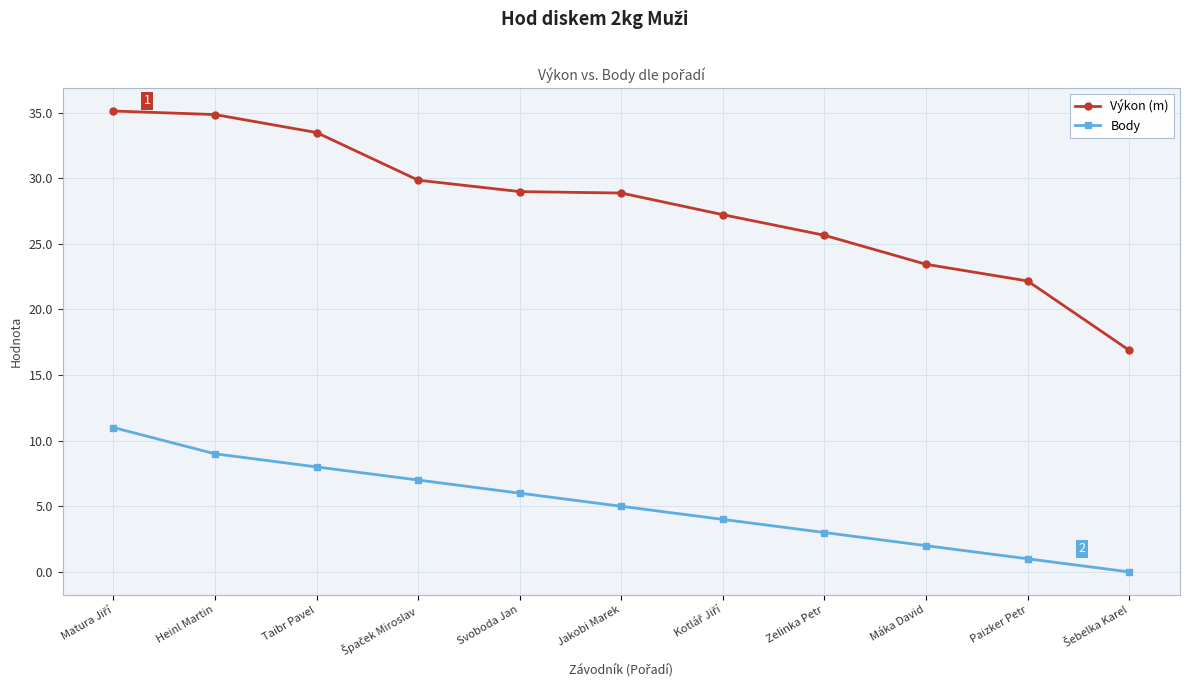

True or false: Body and Výkon (m) cross at least once.

False